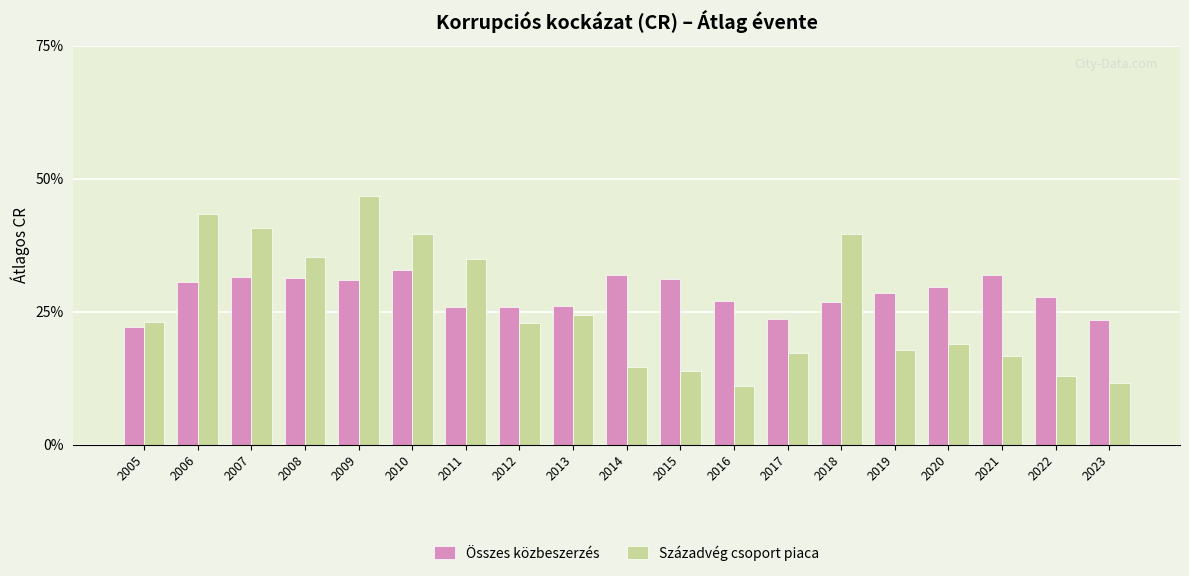

Are the bars horizontal?

No